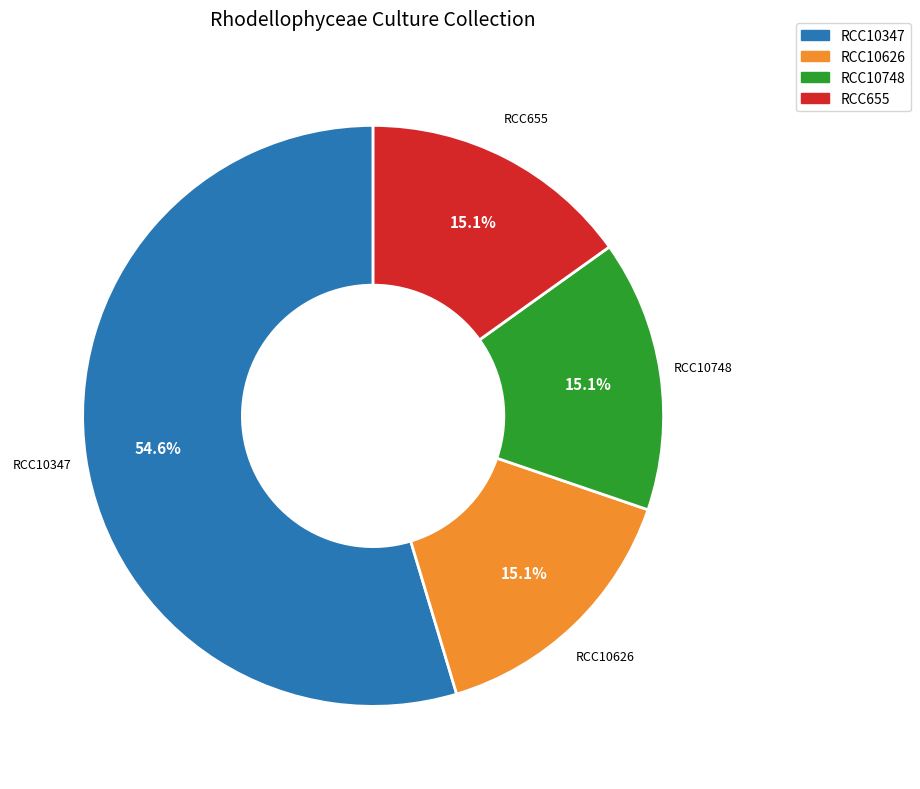

What percentage do RCC10347 and RCC655 together represent?

69.8%